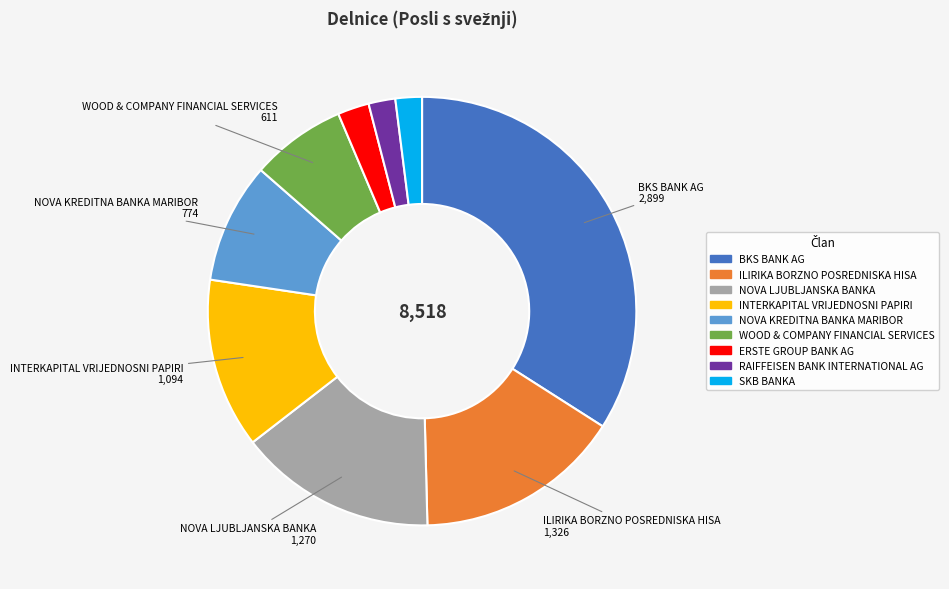

Is the sum of NOVA KREDITNA BANKA MARIBOR and RAIFFEISEN BANK INTERNATIONAL AG greater than half?

No